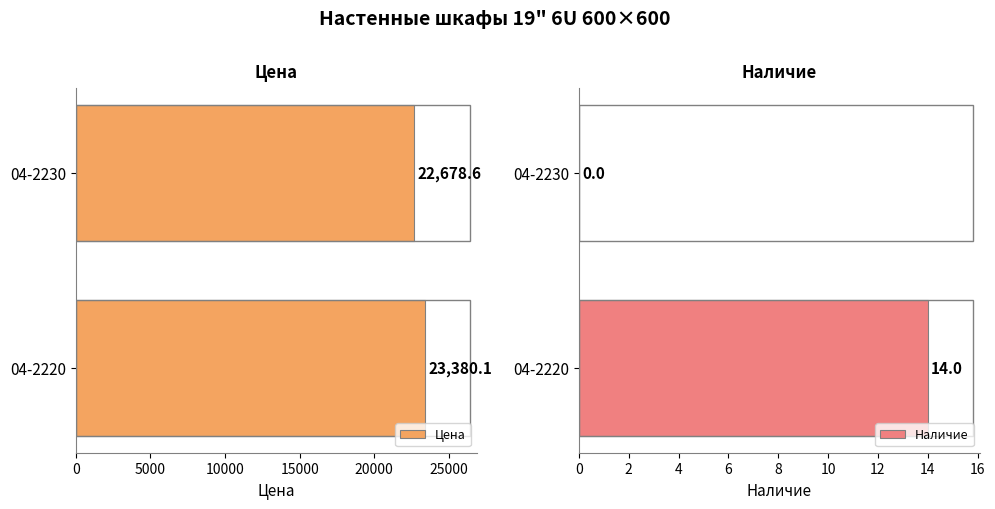

Reading left to right, list all the values displayed in this chart.

Цена: 23380.1	22678.6
Наличие: 14.0	0.0